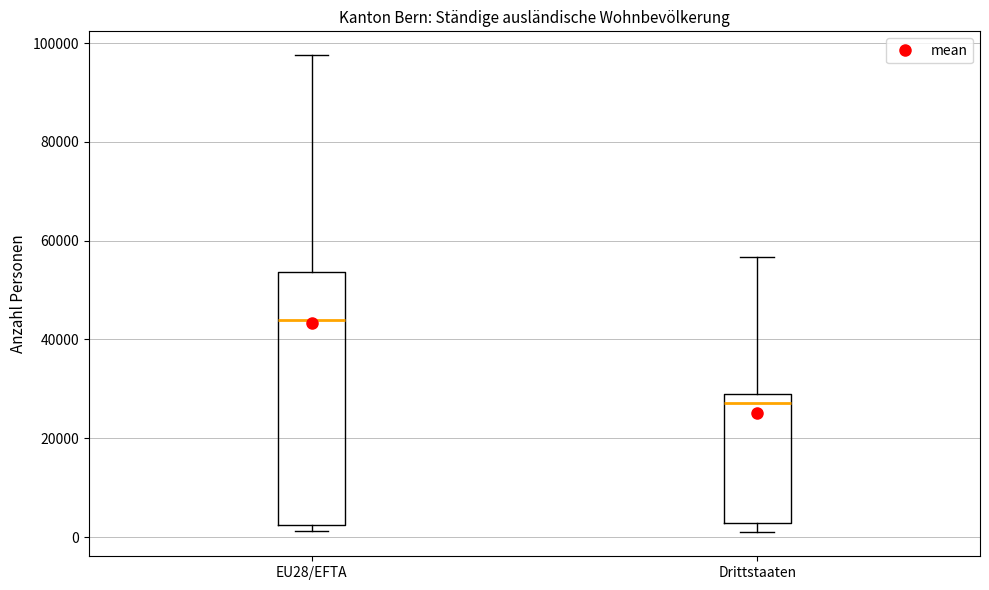

Where does the upper whisker of the box for Drittstaaten end on the y-axis? The values are not printed on the chart, so give them approximately, as read against the axis.

56000